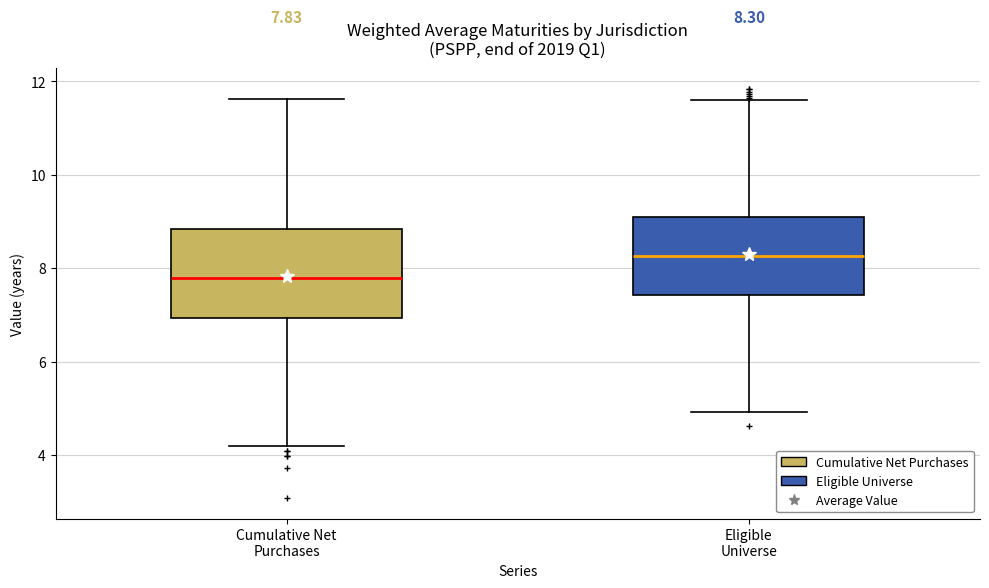

Which box's median line is the highest?

Eligible Universe